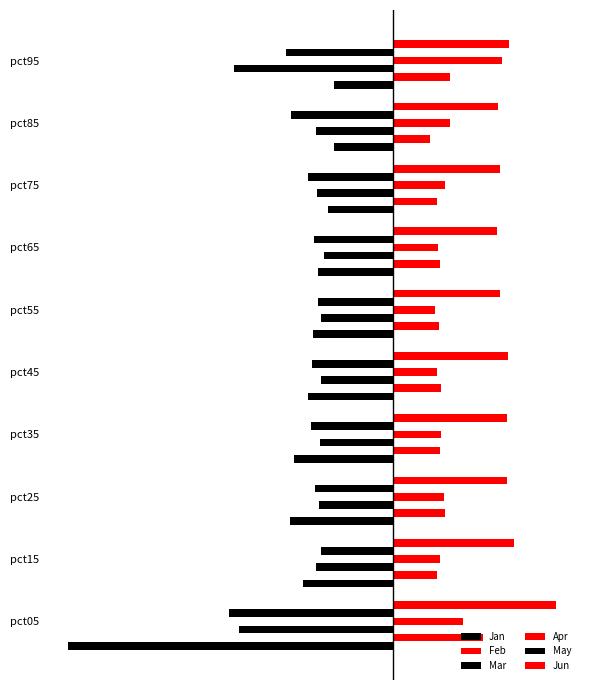

Reading left to right, list all the values displayed in this chart.

Jan: -2.6	-0.7	-0.8	-0.8	-0.7	-0.6	-0.6	-0.5	-0.5	-0.5
Feb: 0.7	0.4	0.4	0.4	0.4	0.4	0.4	0.4	0.3	0.5
Mar: -1.2	-0.6	-0.6	-0.6	-0.6	-0.6	-0.6	-0.6	-0.6	-1.3
Apr: 0.6	0.4	0.4	0.4	0.4	0.3	0.4	0.4	0.5	0.9
May: -1.3	-0.6	-0.6	-0.7	-0.7	-0.6	-0.6	-0.7	-0.8	-0.9
Jun: 1.3	1.0	0.9	0.9	0.9	0.9	0.8	0.9	0.9	0.9